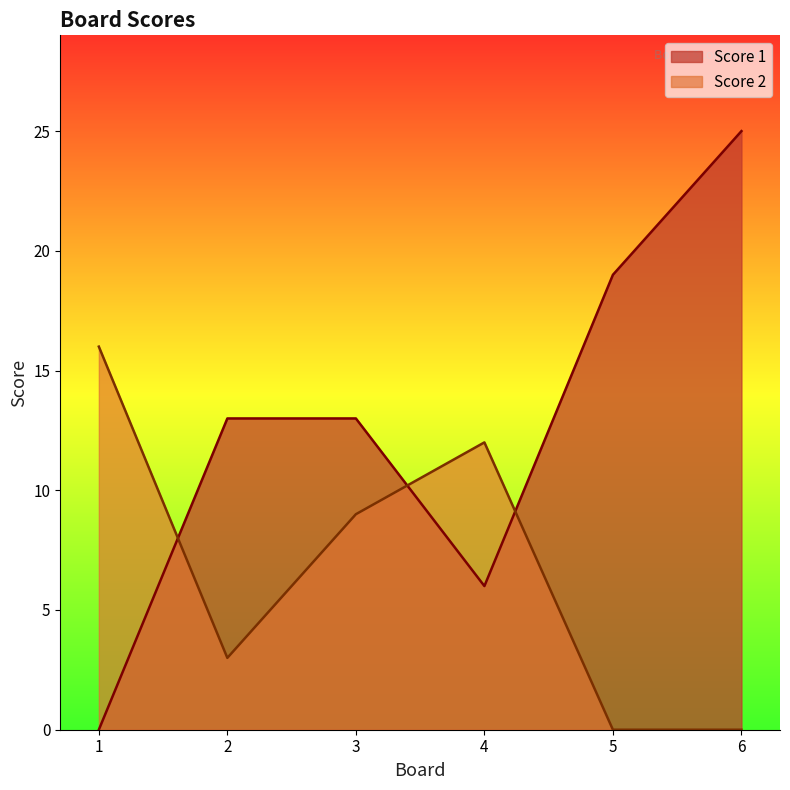

At which label does Score 2 reach its minimum?

5